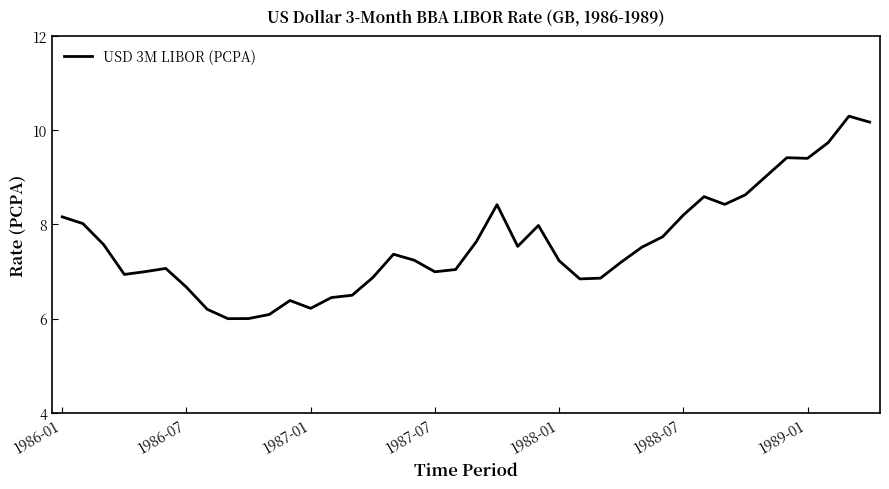

What is the greatest value displayed?

10.3